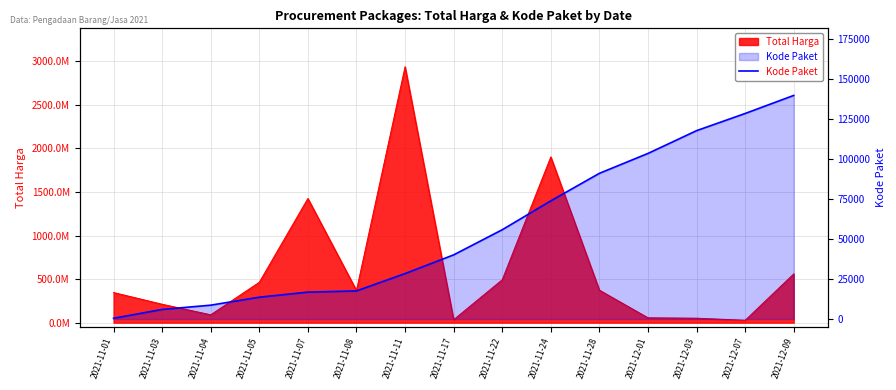

Count the number of values greater than 40112.

7